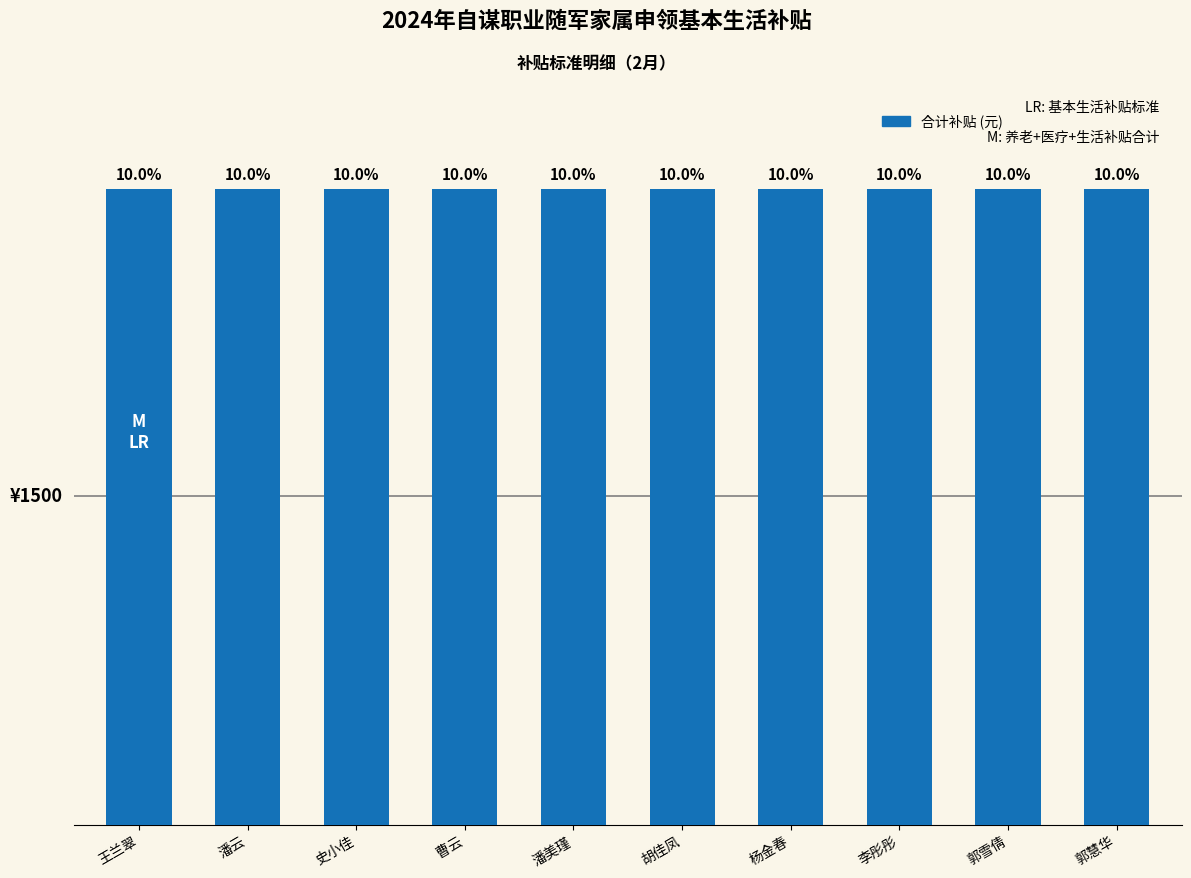

At which category does the chart reach its minimum across all series?

王兰翠